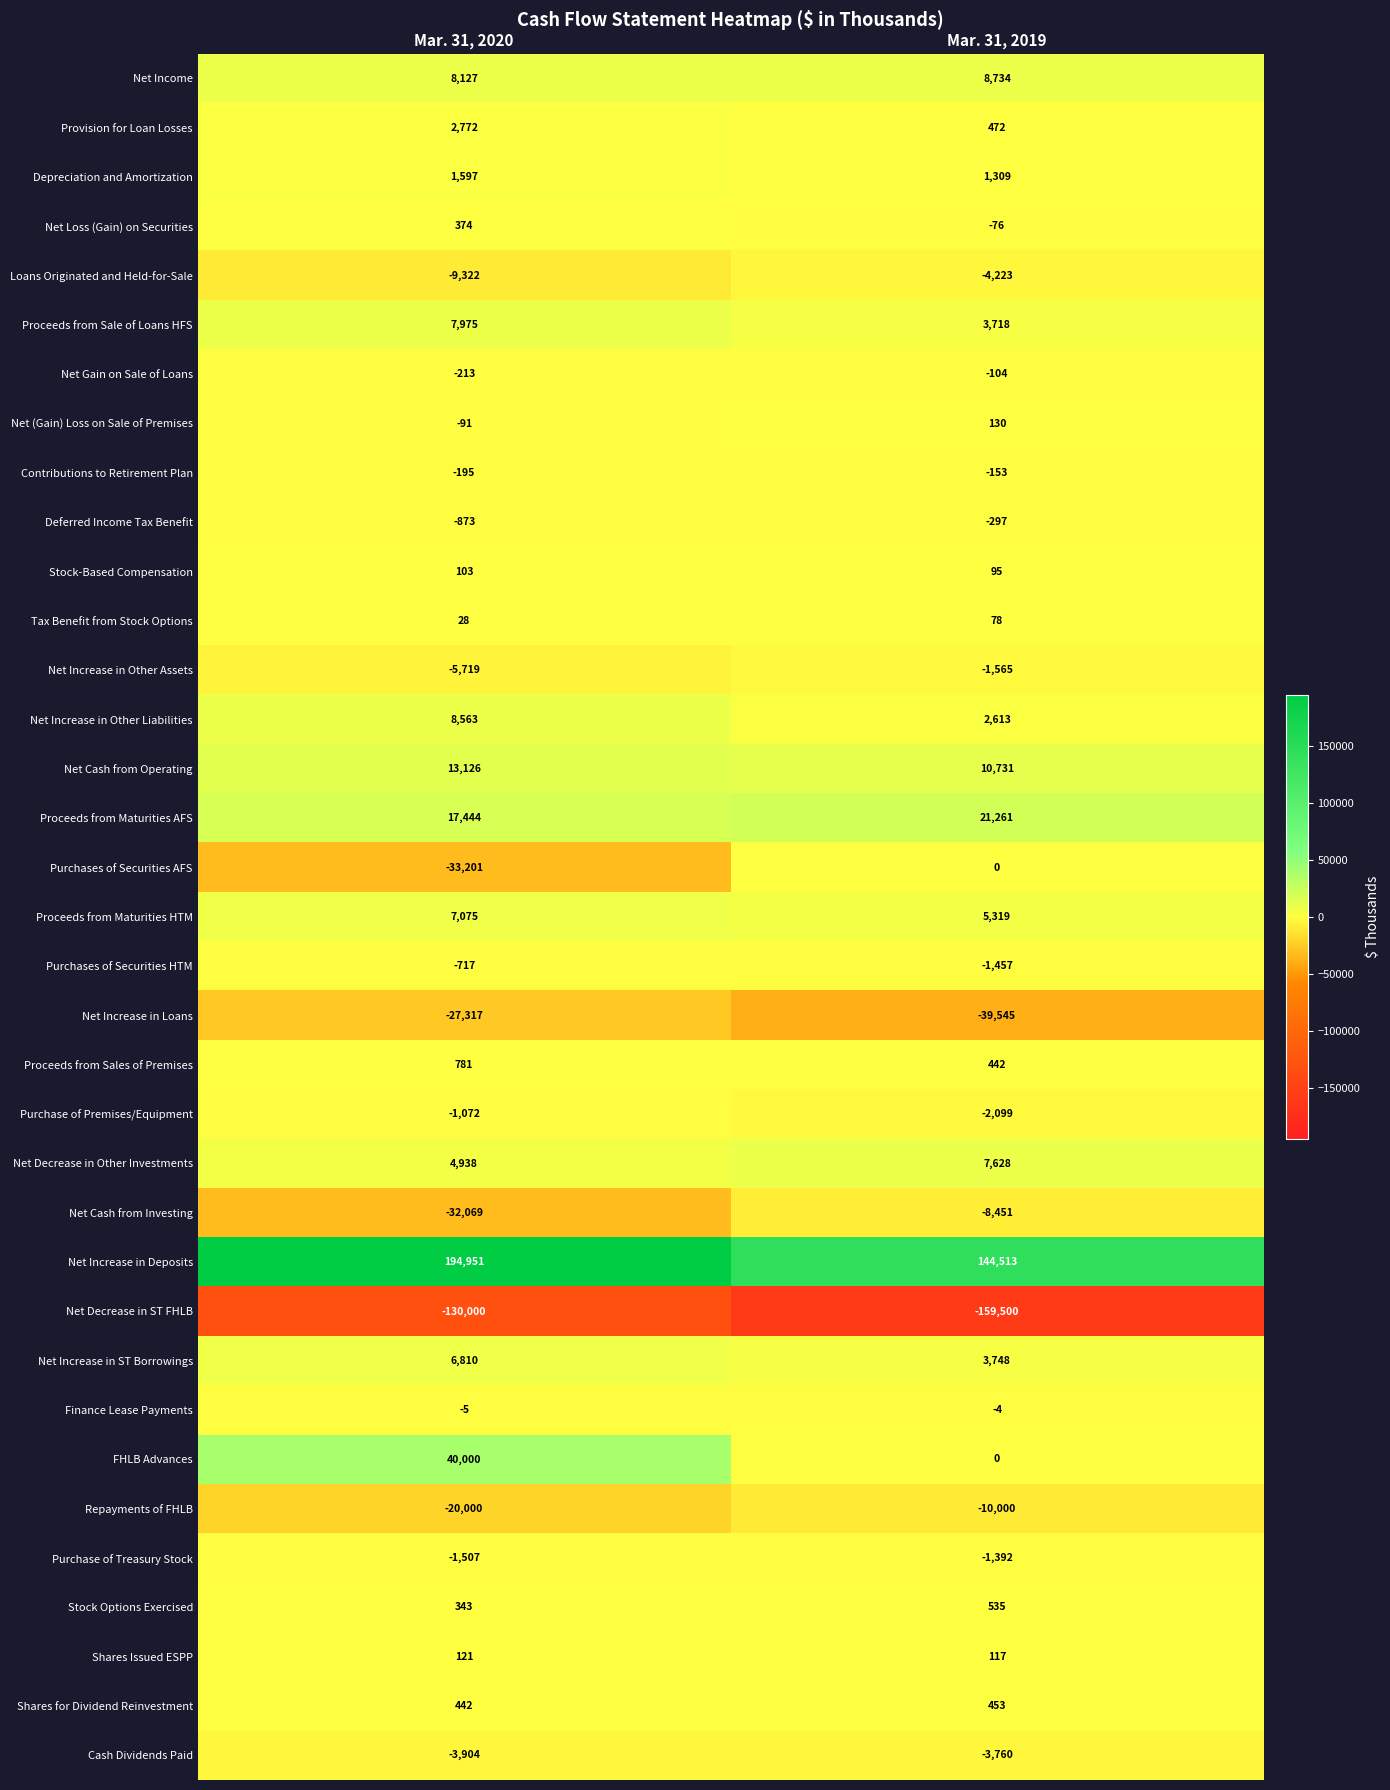

Rank the series by their maximum value, from highest to lowest.

Net Increase in Deposits, FHLB Advances, Proceeds from Maturities AFS, Net Cash from Operating, Net Income, Net Increase in Other Liabilities, Proceeds from Sale of Loans HFS, Net Decrease in Other Investments, Proceeds from Maturities HTM, Net Increase in ST Borrowings, Provision for Loan Losses, Depreciation and Amortization, Proceeds from Sales of Premises, Stock Options Exercised, Shares for Dividend Reinvestment, Net Loss (Gain) on Securities, Net (Gain) Loss on Sale of Premises, Shares Issued ESPP, Stock-Based Compensation, Tax Benefit from Stock Options, Purchases of Securities AFS, Finance Lease Payments, Net Gain on Sale of Loans, Contributions to Retirement Plan, Deferred Income Tax Benefit, Purchases of Securities HTM, Purchase of Premises/Equipment, Purchase of Treasury Stock, Net Increase in Other Assets, Cash Dividends Paid, Loans Originated and Held-for-Sale, Net Cash from Investing, Repayments of FHLB, Net Increase in Loans, Net Decrease in ST FHLB